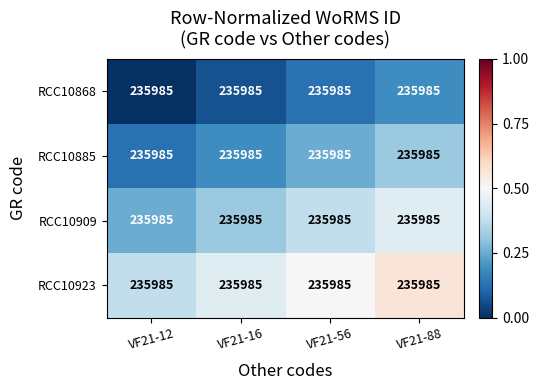

Which series has the largest total across all categories?

RCC10923